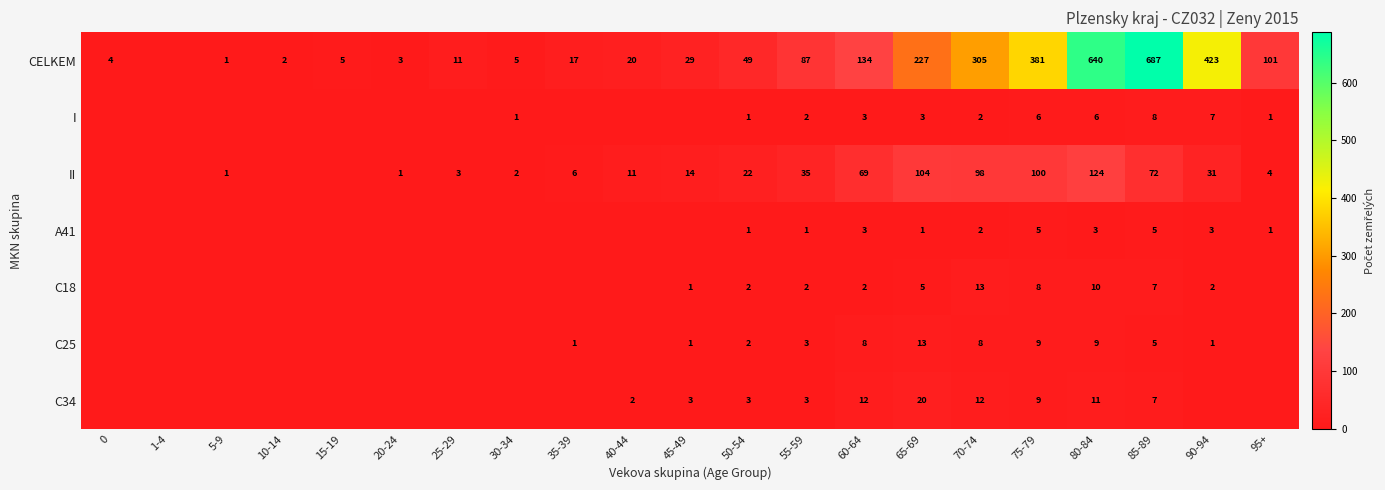

Is it true that CELKEM equals 3 at 20-24?

True